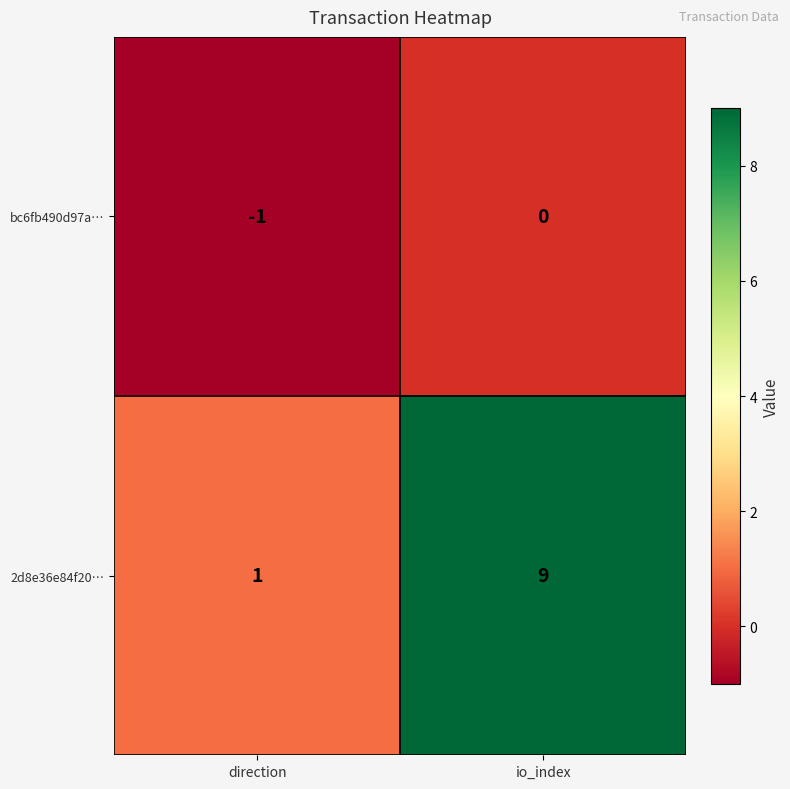

At how many categories does at least one series exceed 8?

1